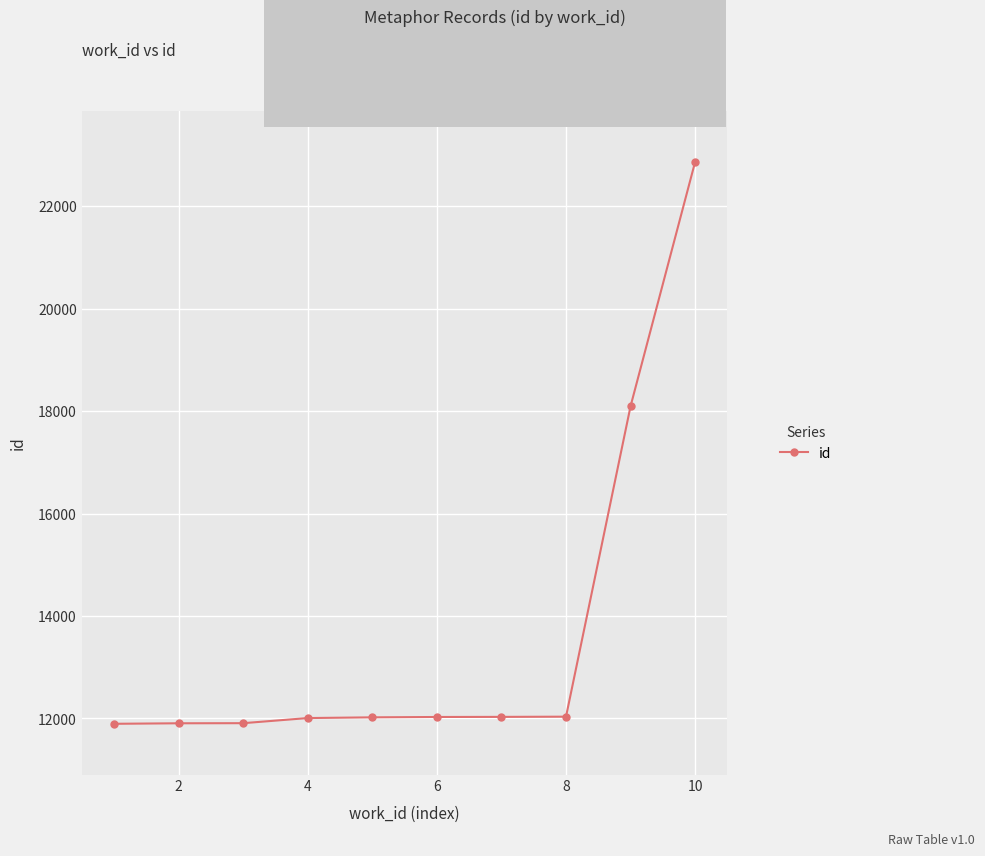

What is the average value?

13680